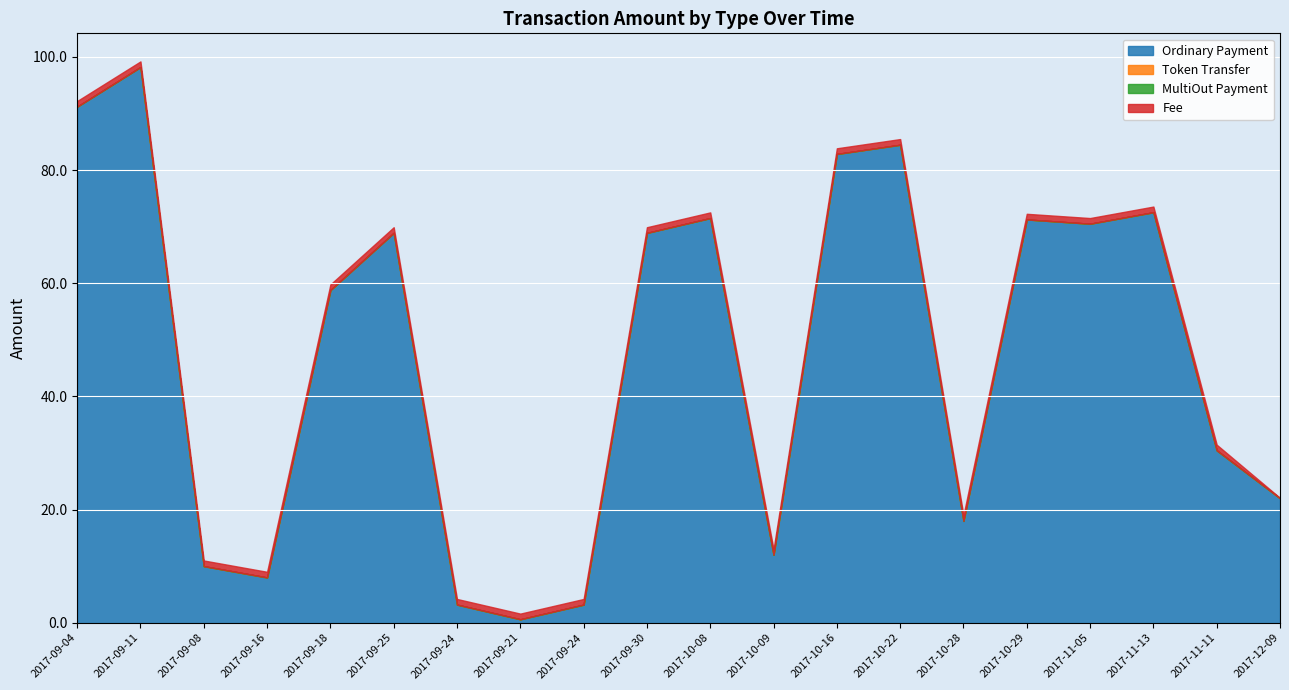

What is the spread (max minus min) of values at 2017-12-09?

22.0